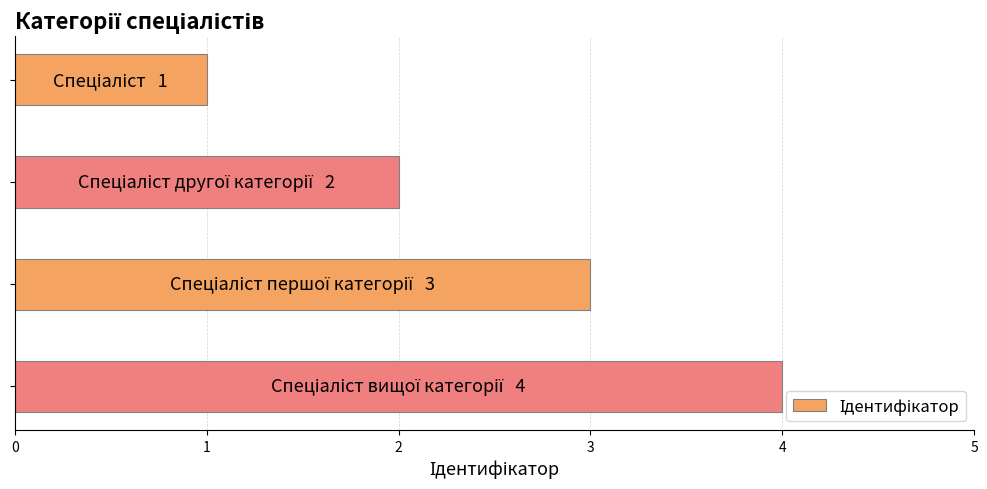

What is the greatest value displayed?

4